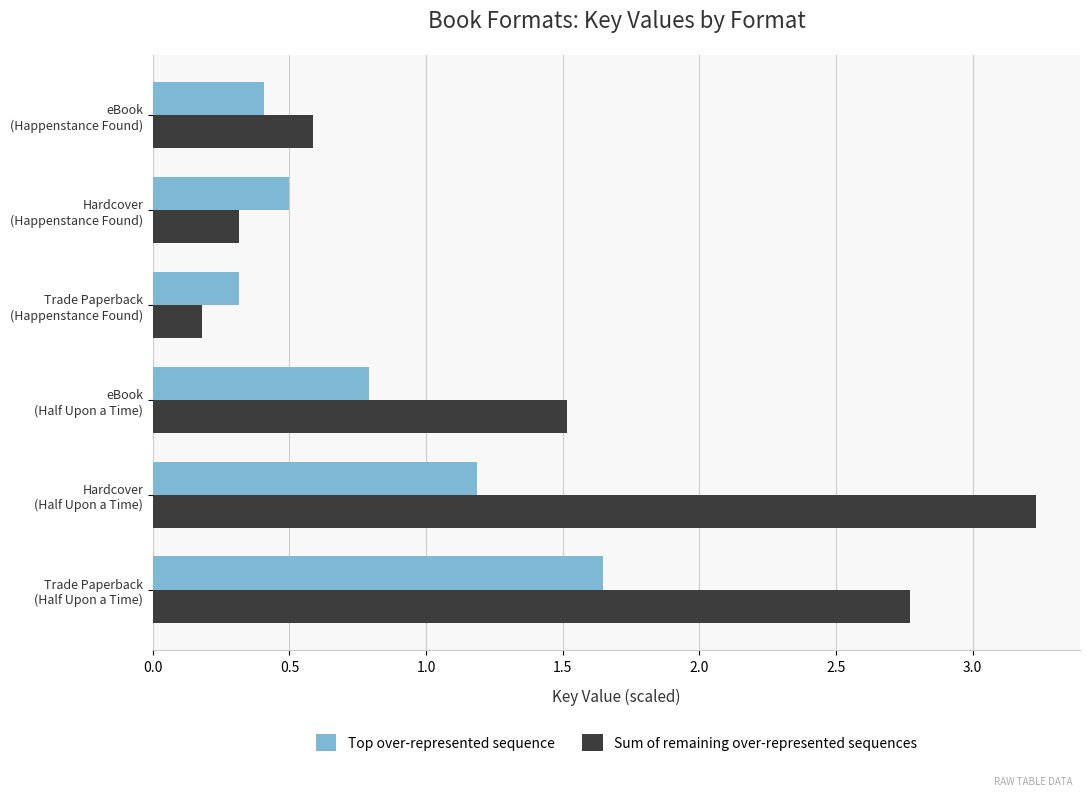

Which series has the largest range (max minus min)?

Sum of remaining over-represented sequences